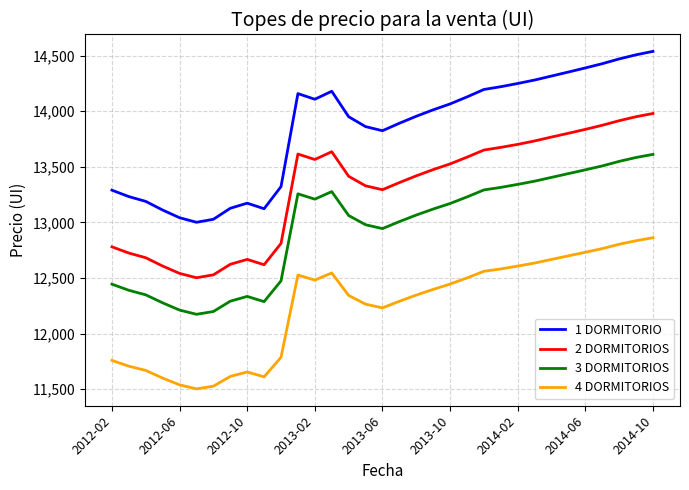

What is the minimum value for 2 DORMITORIOS?

12502